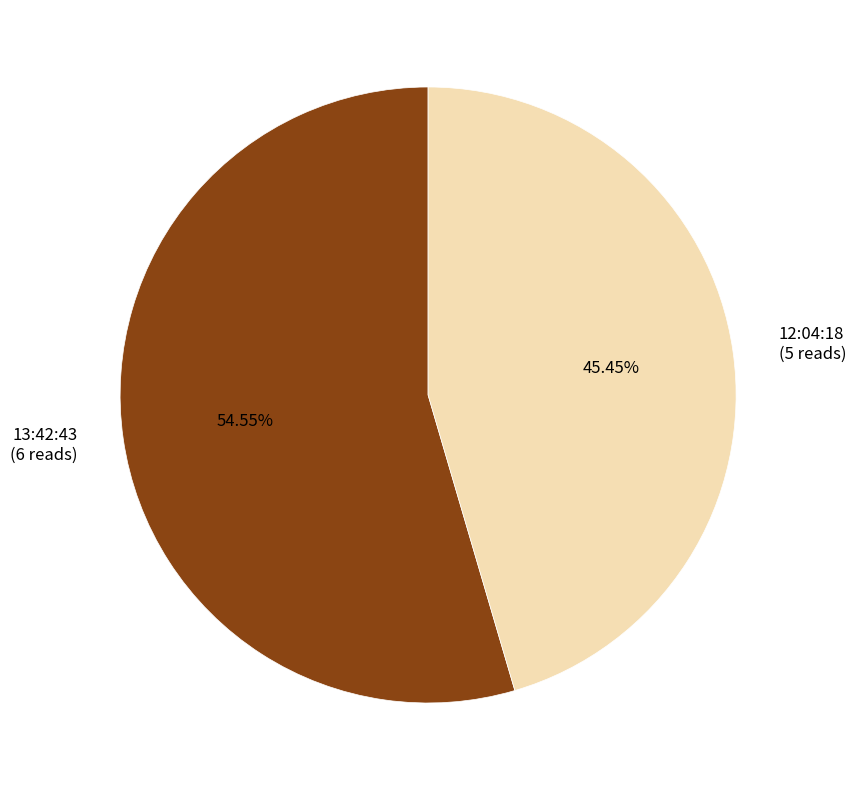

How many slices are in this pie chart?

2